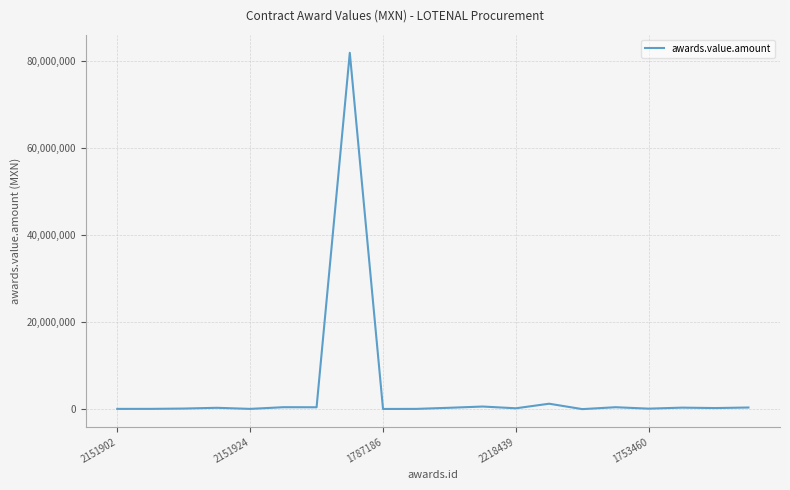

What is the difference between the maximum and minimum values?

81890691.0